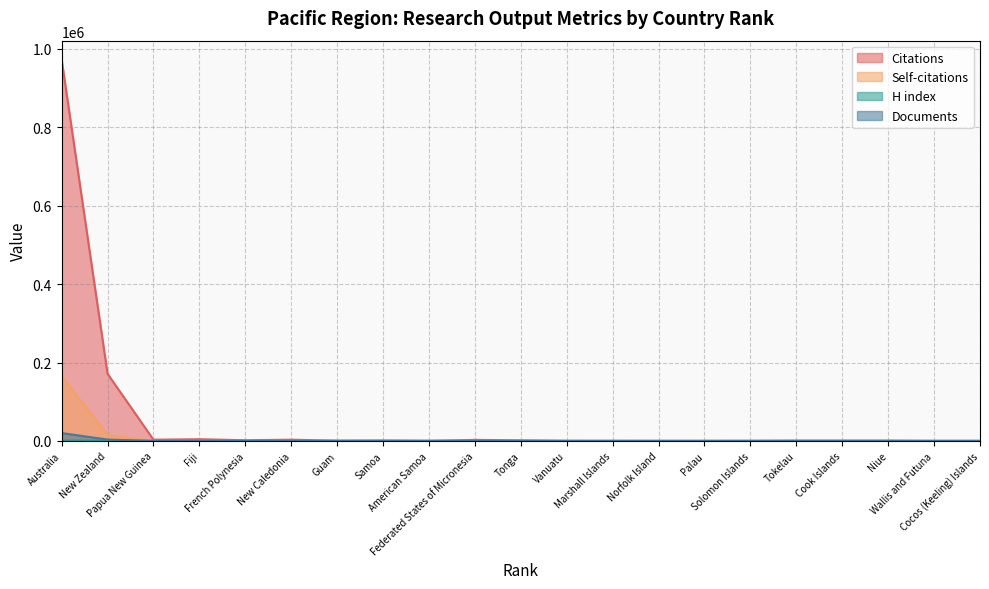

How many values in the Documents series are below 6?

10